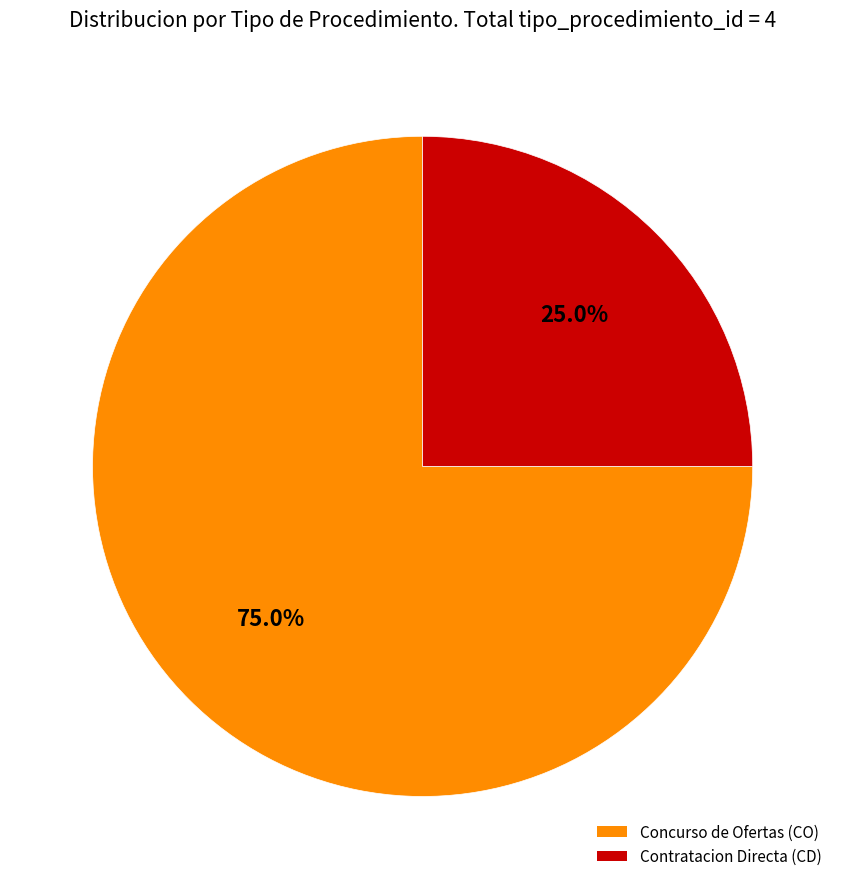

Does Contratacion Directa (CD) represent more than half of the total?

No